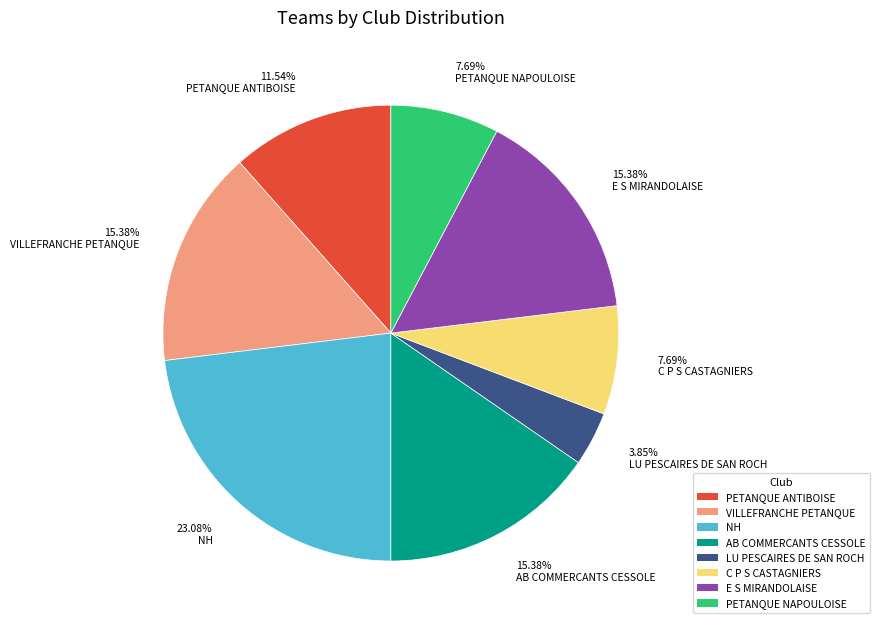

Which has a higher value, PETANQUE NAPOULOISE or PETANQUE ANTIBOISE?

PETANQUE ANTIBOISE